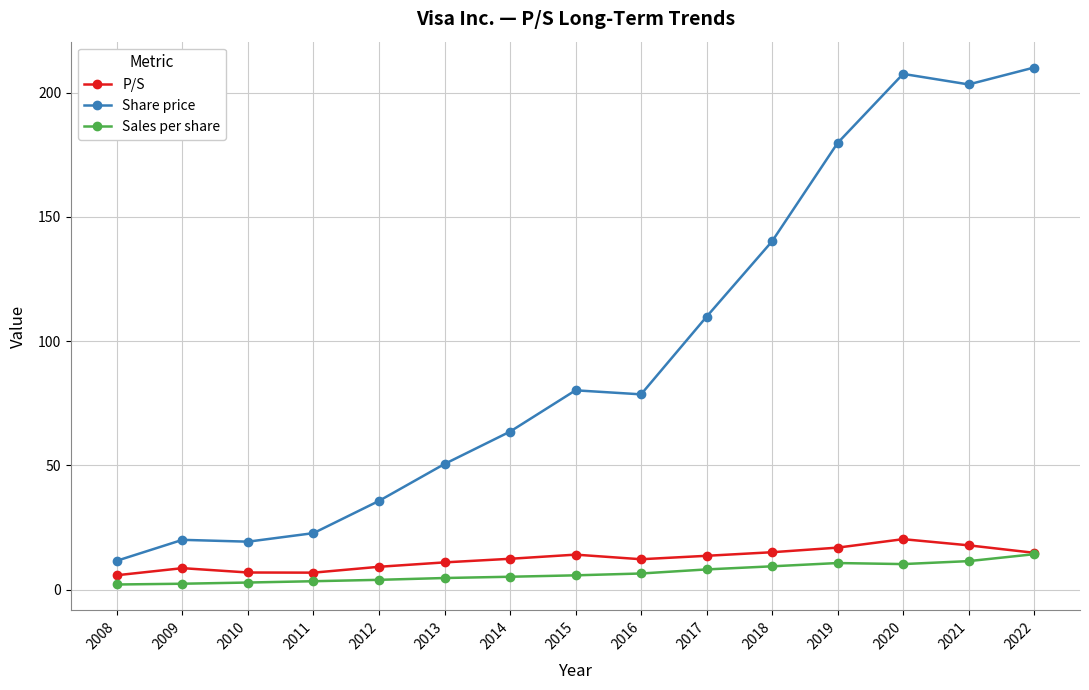

True or false: Sales per share and Share price cross at least once.

False